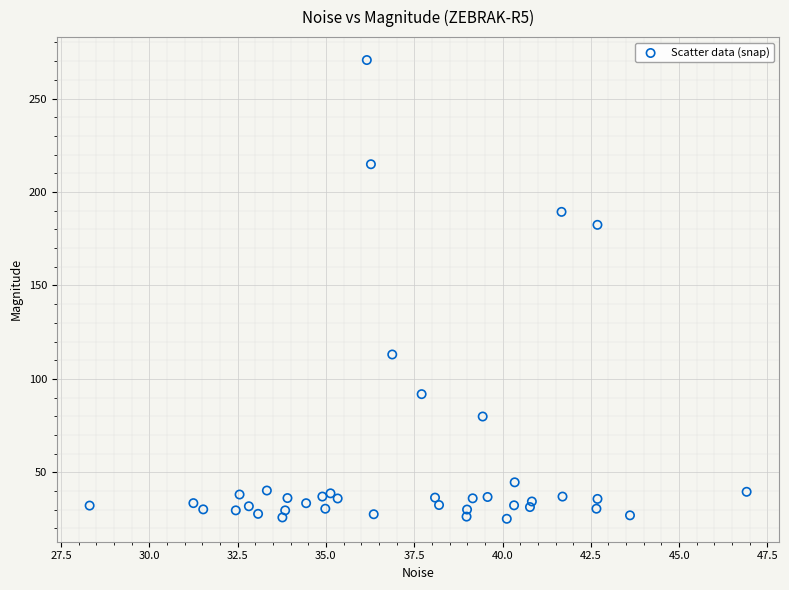

What is the range of Y values (max minus min)?

245.4